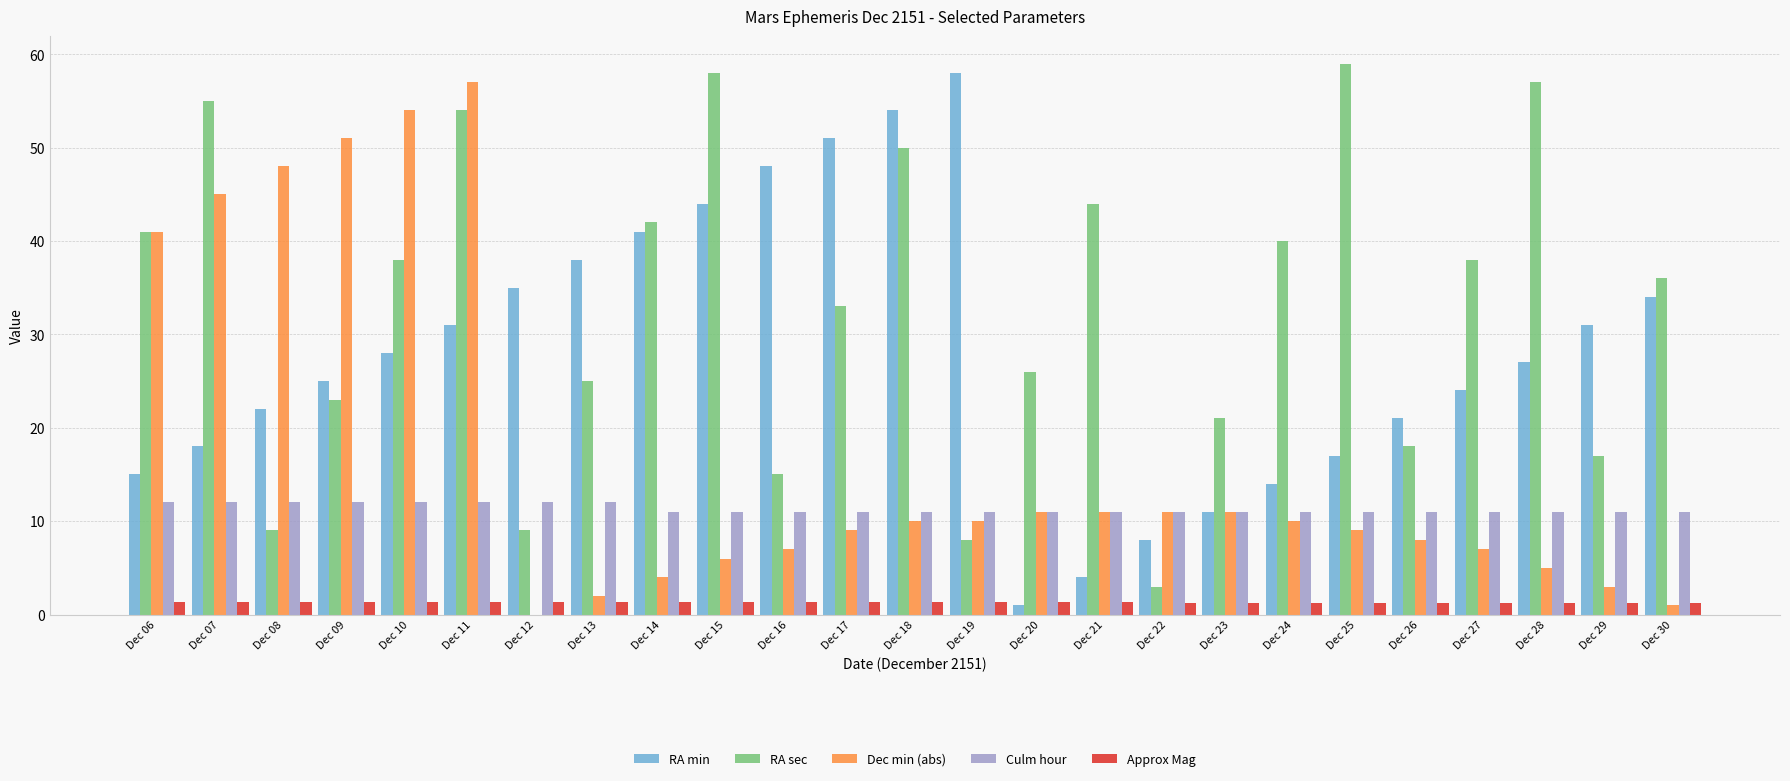

Between Dec 15 and Dec 19, which series saw the biggest shift?

RA sec